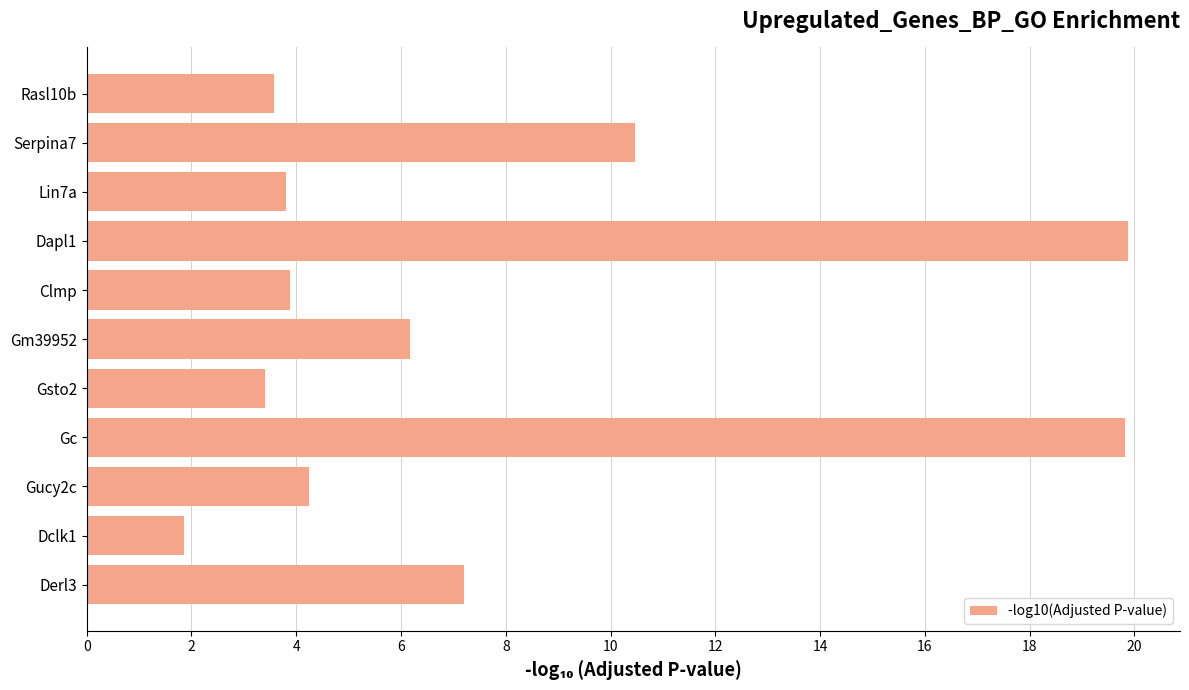

What is the label of the 2nd bar from the bottom?

Dclk1